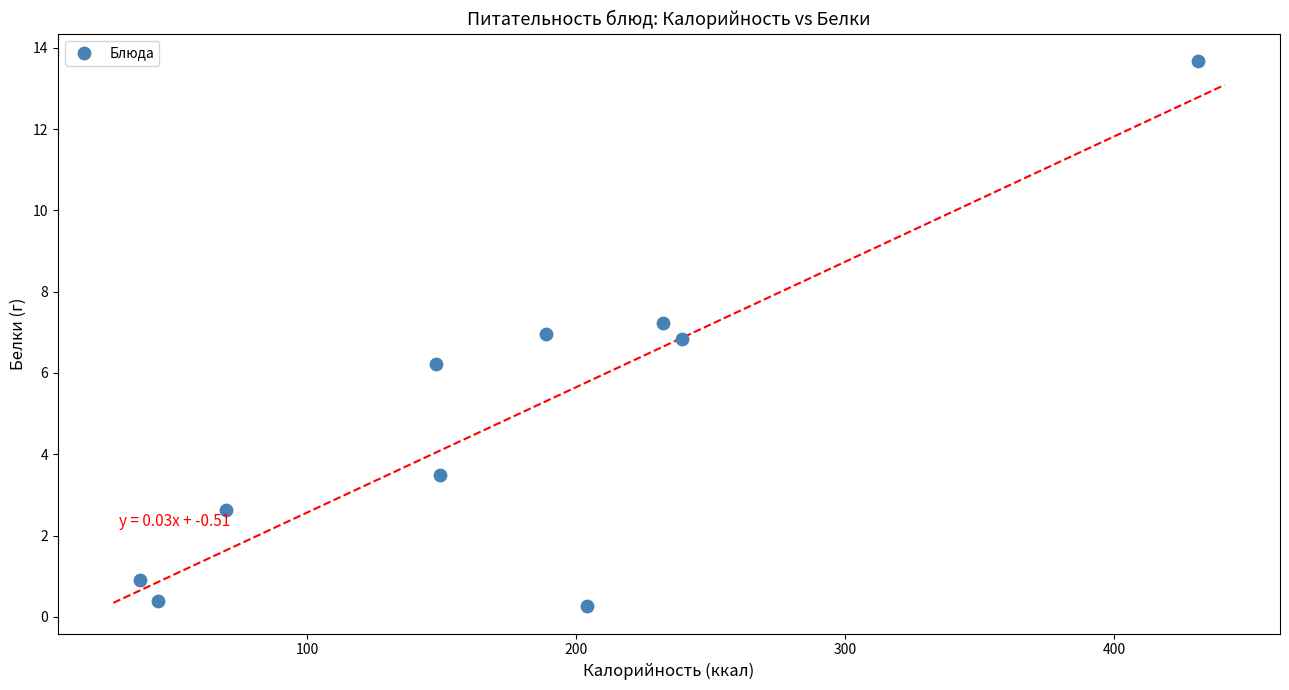

What Y value in the scatter plot is closest to 6?

6.2